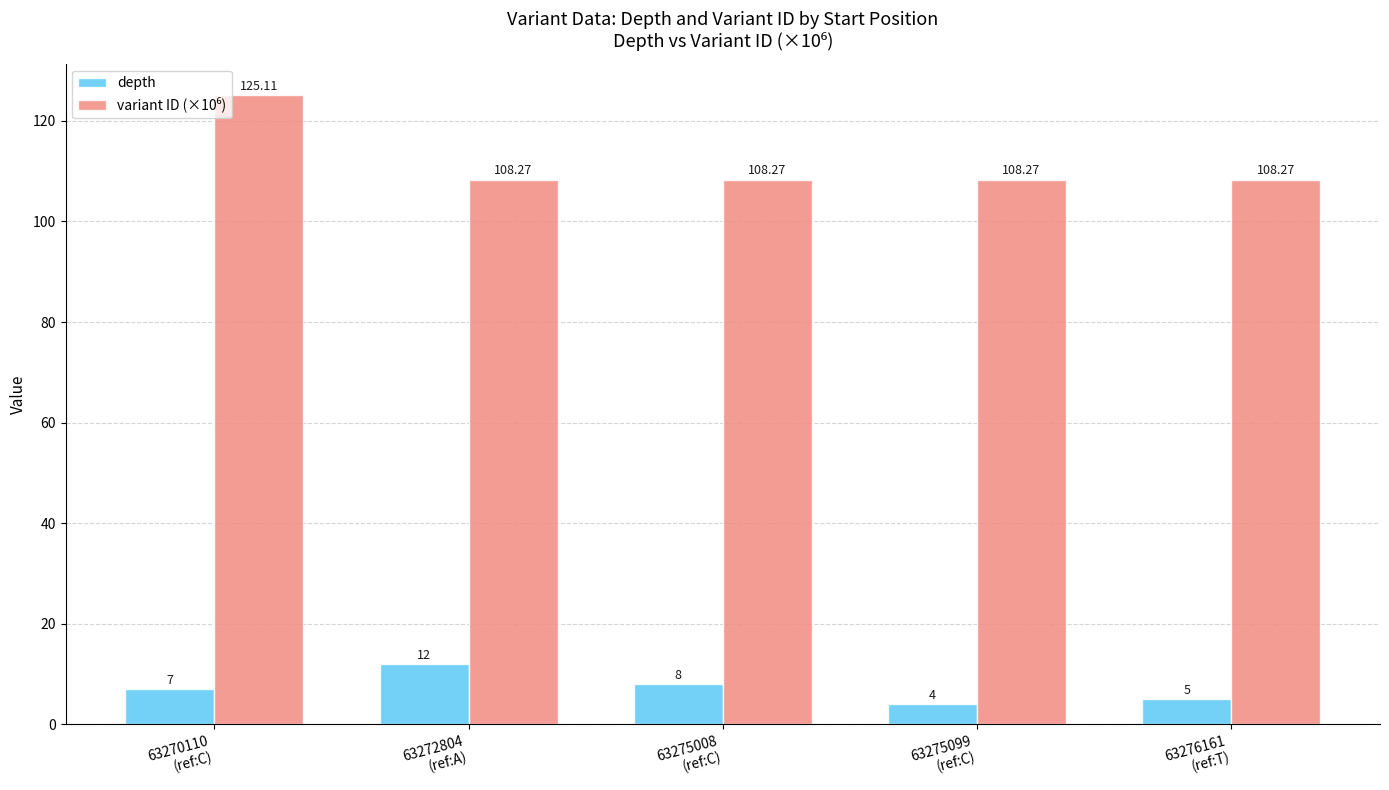

What position from the left is 63272804
(ref:A)?

2